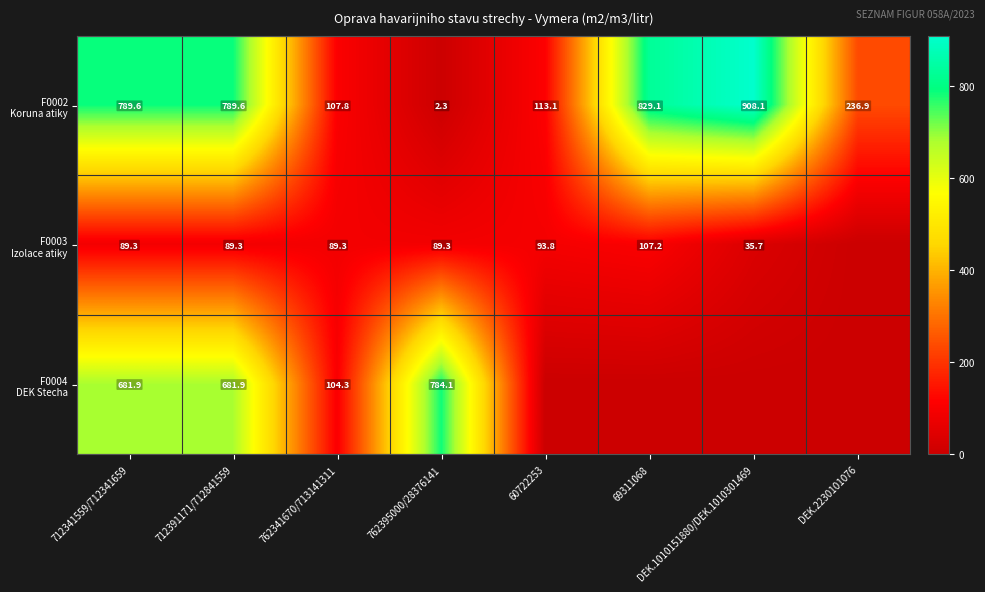

What is the difference between the highest and lowest values at 762341670/713141311?

18.5